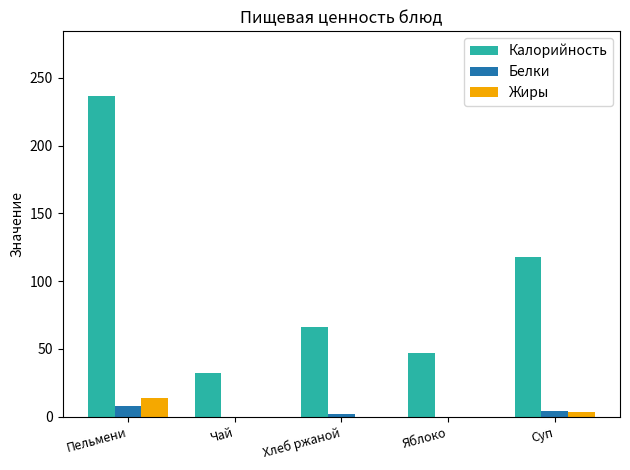

At which category does the chart reach its peak across all series?

Пельмени